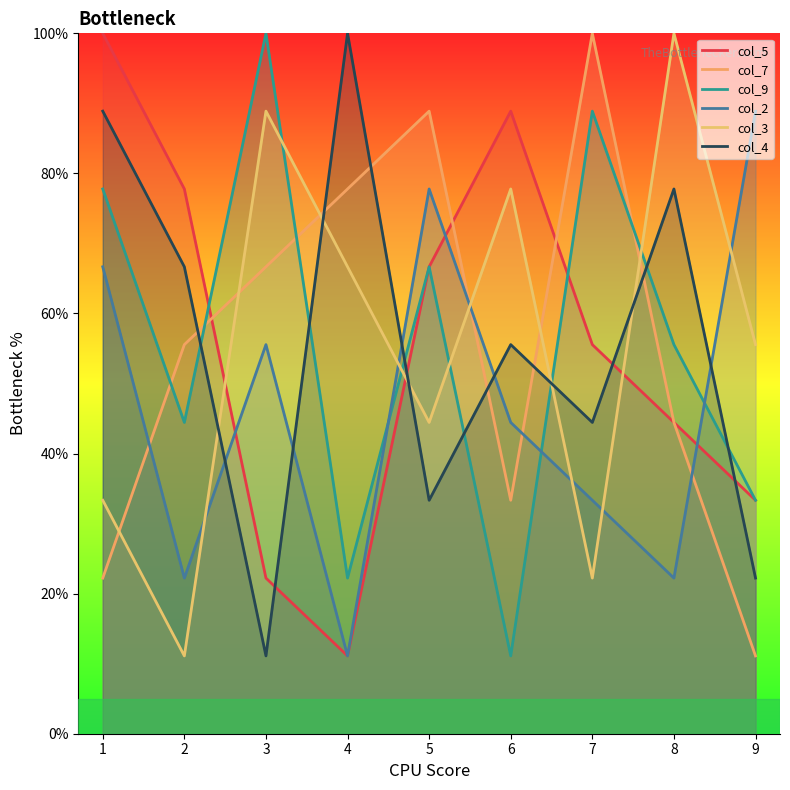

Is this an area chart (filled region under the line)?

No